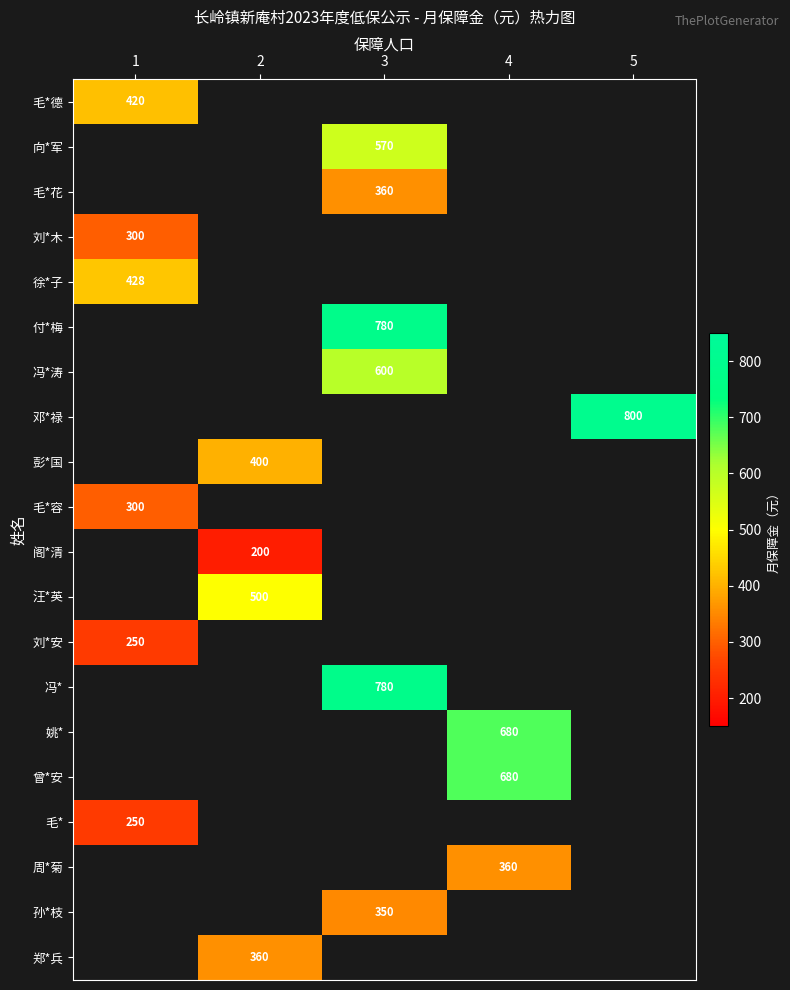

The value of 邓*禄 at 5 is 800. True or false?

True